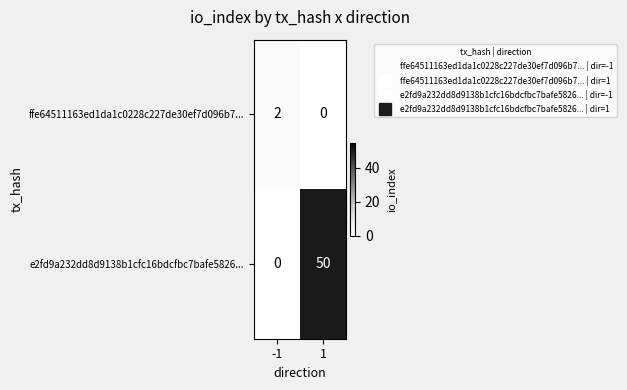

What is the sum of the e2fd9a232dd8d9138b1cfc16bdcfbc7bafe5826... values at 1 and -1?

50